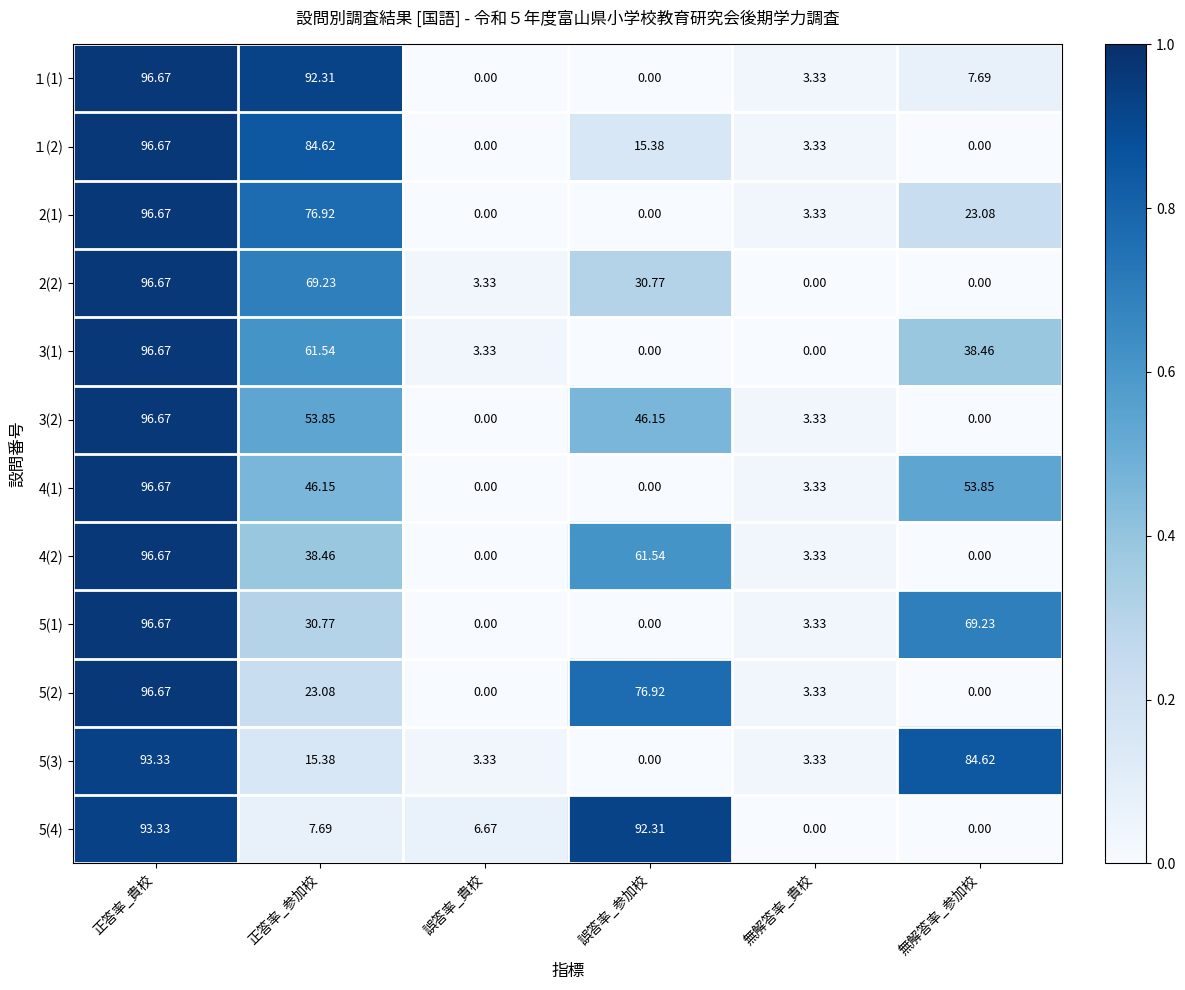

Where does the １(2) series first go above 15?

正答率_貴校